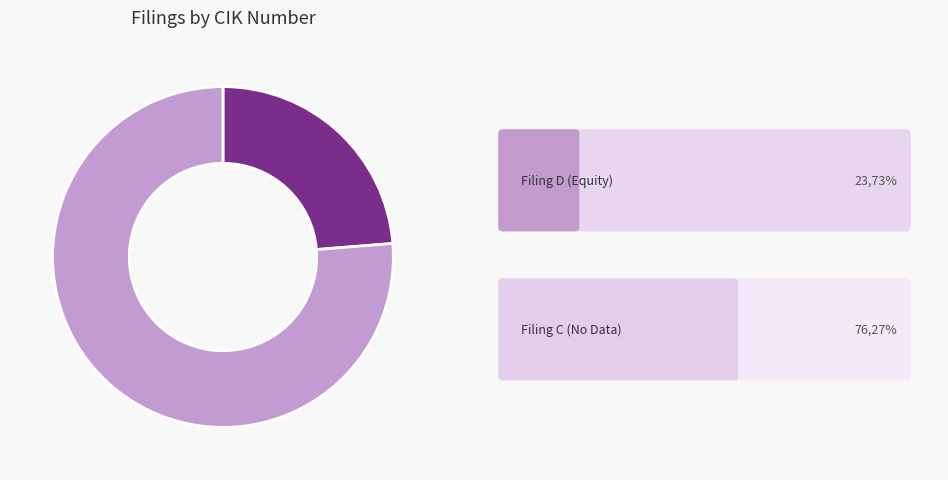

Does any single category account for the majority?

Yes